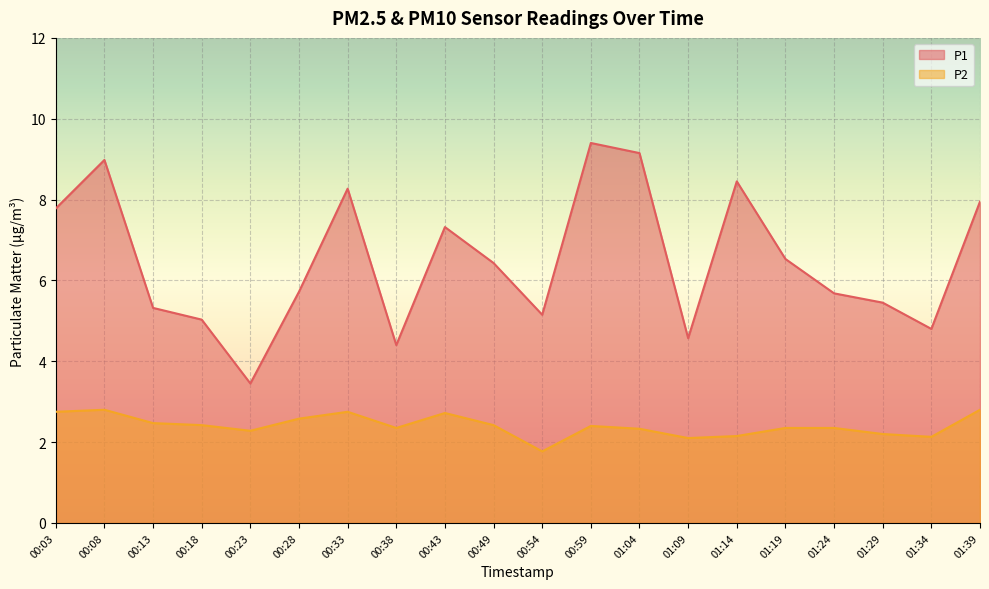

Is it true that P1 equals 8.2 at 00:18?

False